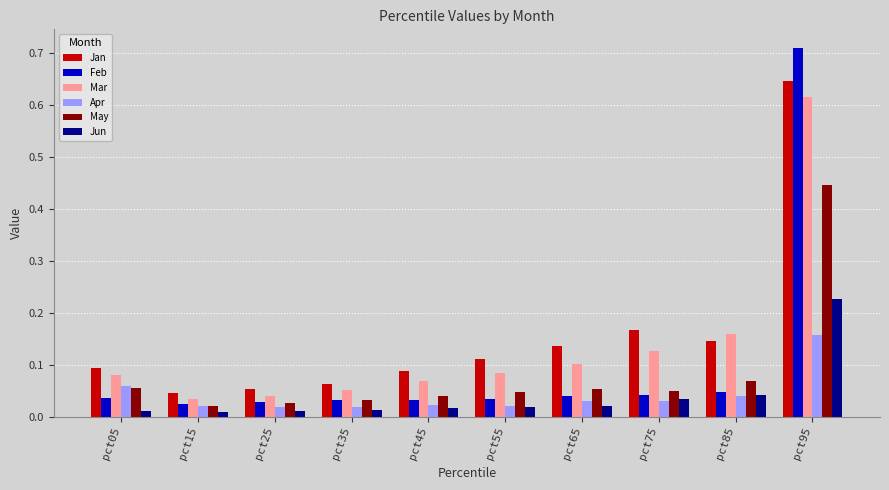

How many bars are there in total?

60